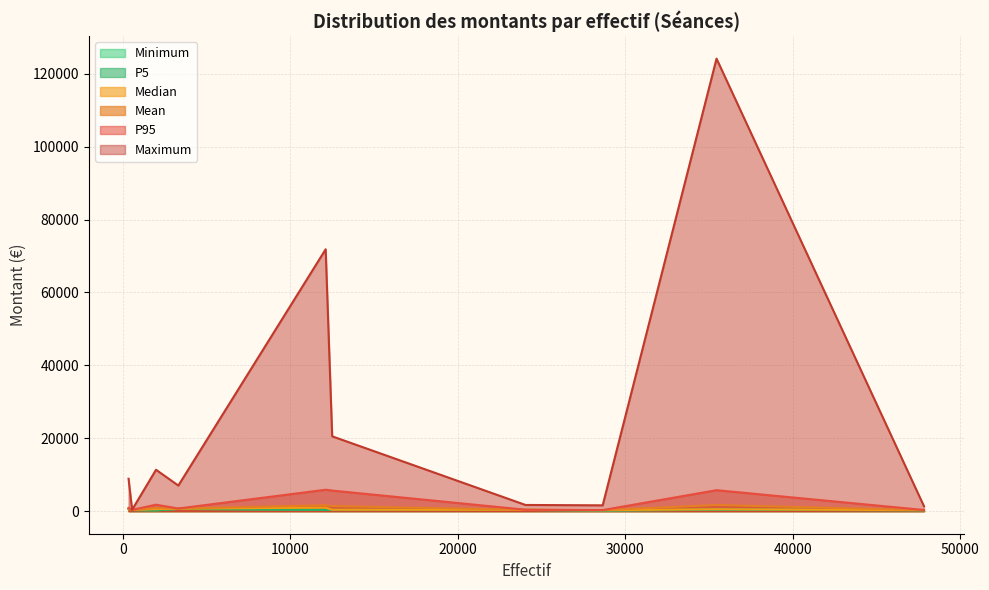

What is the sum of the P95 values at 47834 and 3320?

1016.1